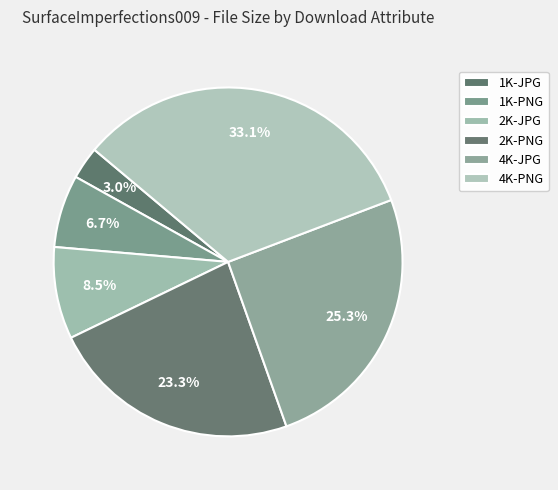

Does any single category account for the majority?

No